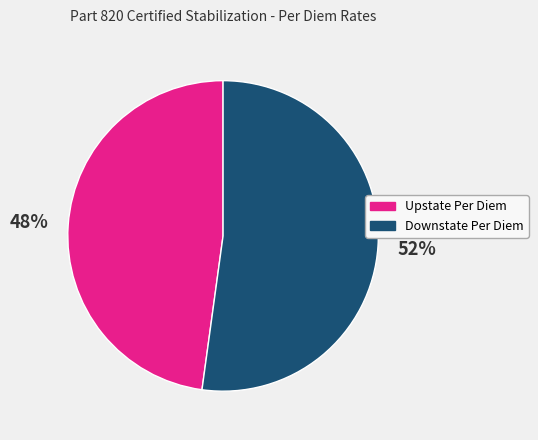

To the nearest percent, what is the difference between the Upstate Per Diem and Downstate Per Diem slice percentages?

4%